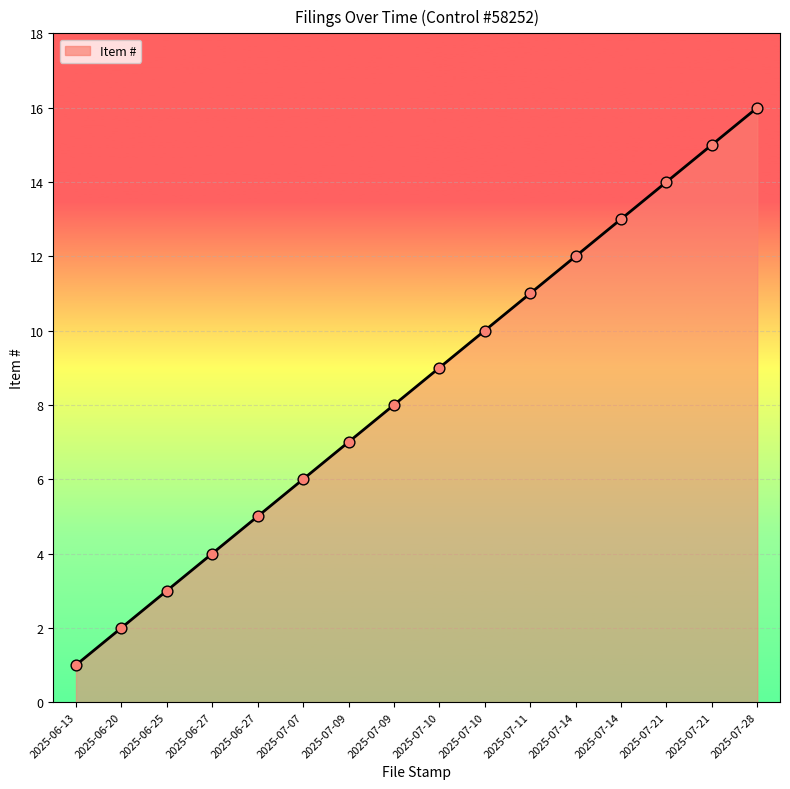

What is the change in value from 2025-06-13 to 2025-07-07?

+5